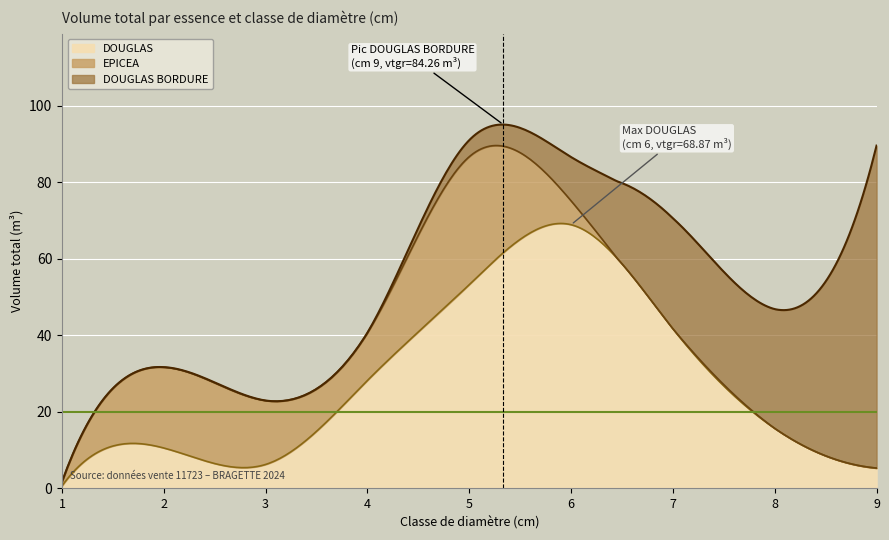

Between 1 and 4, which series saw the biggest shift?

DOUGLAS